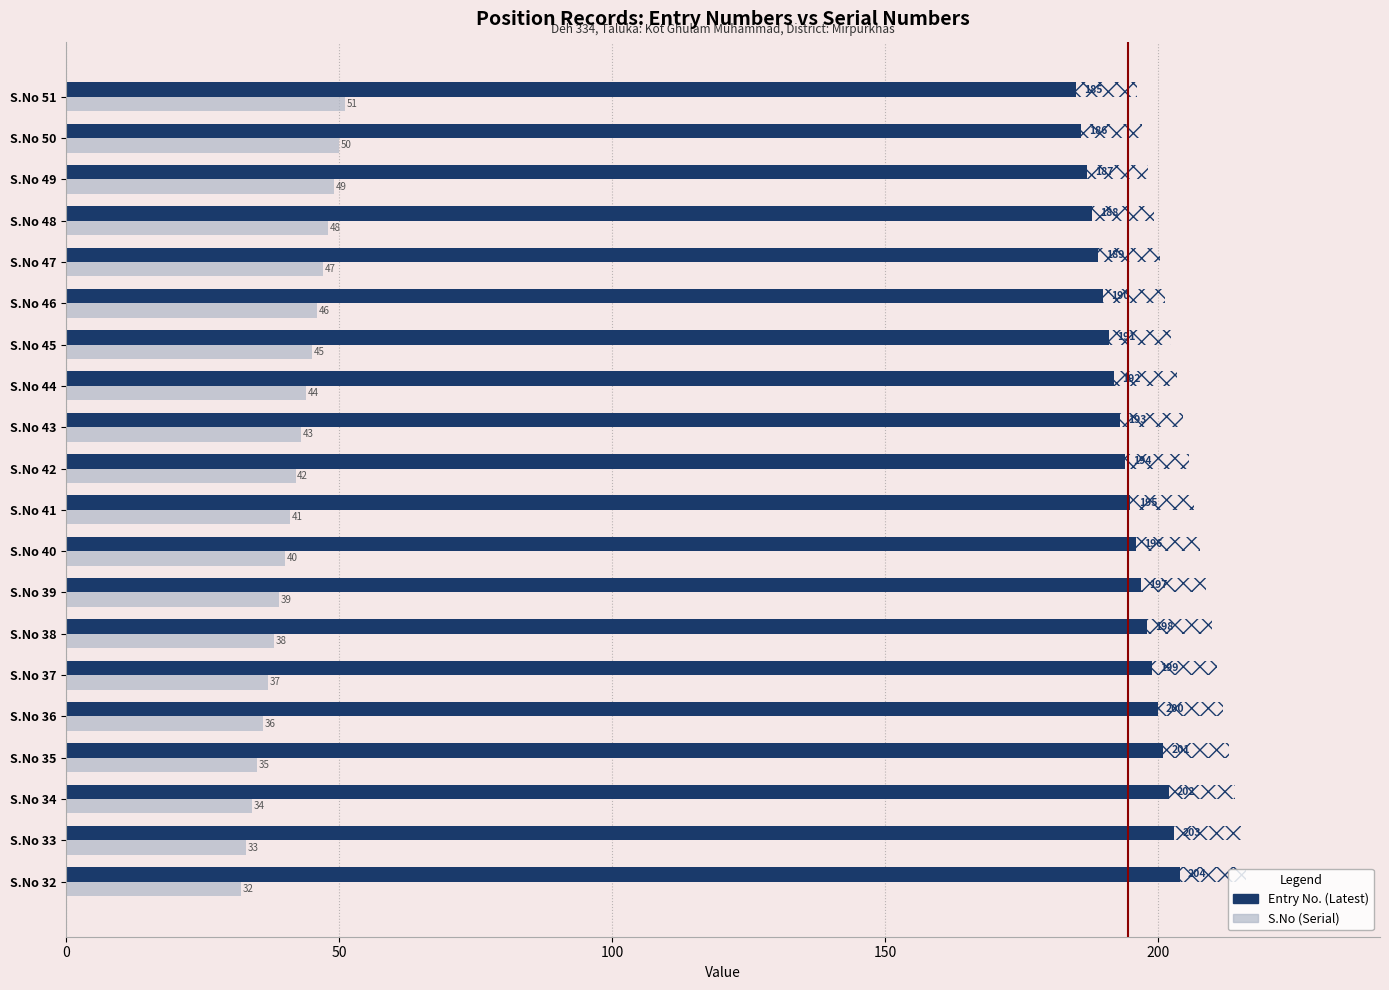

Reading left to right, transcribe all the data shown in this chart.

Entry No.: 204	203	202	201	200	199	198	197	196	195	194	193	192	191	190	189	188	187	186	185
S.No: 32	33	34	35	36	37	38	39	40	41	42	43	44	45	46	47	48	49	50	51